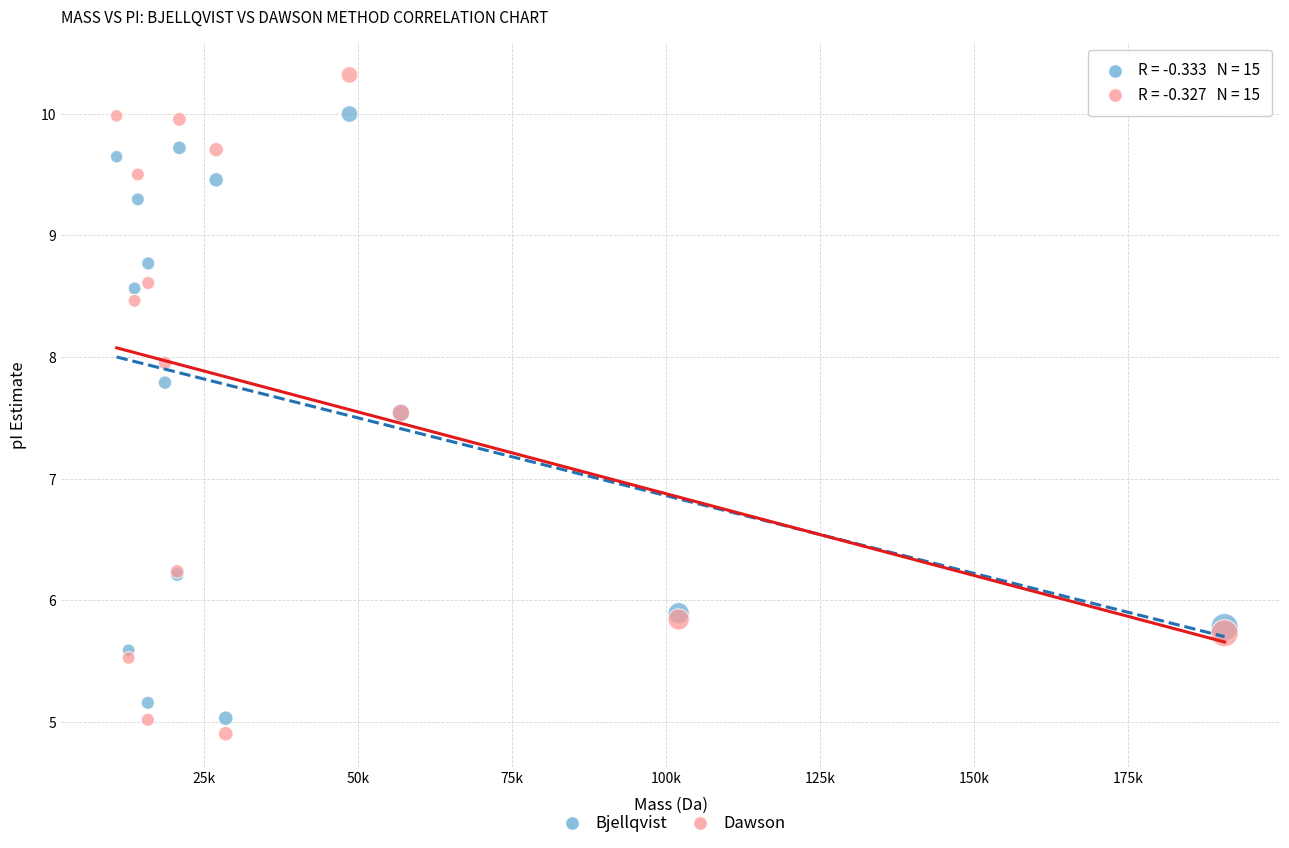

What is the X range (max minus min) for the scatter plot?

179914.2